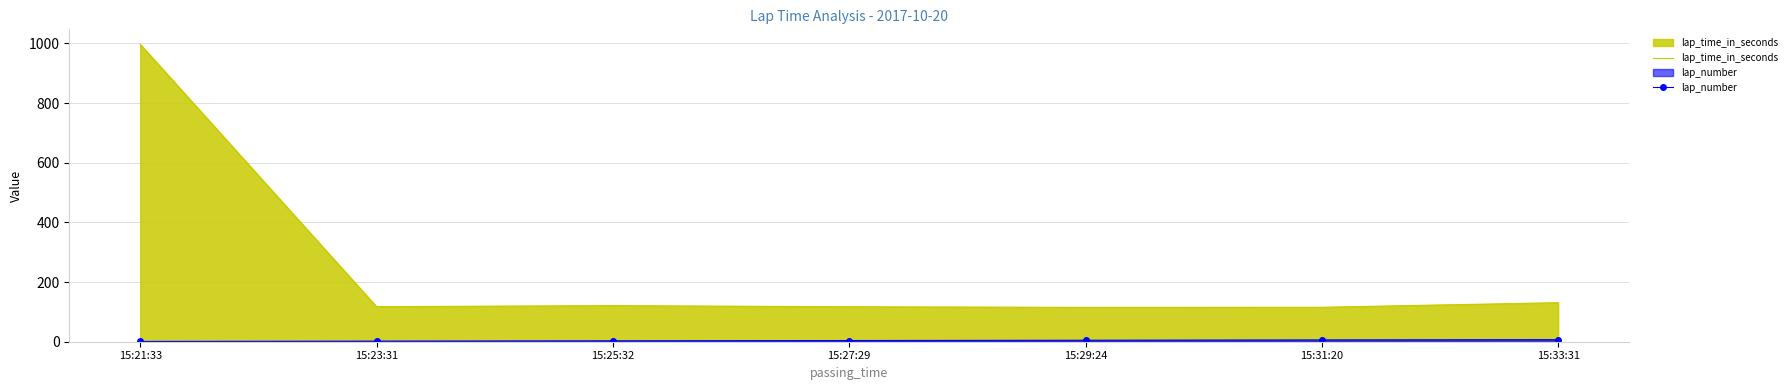

True or false: lap_number and lap_time_in_seconds cross at least once.

False